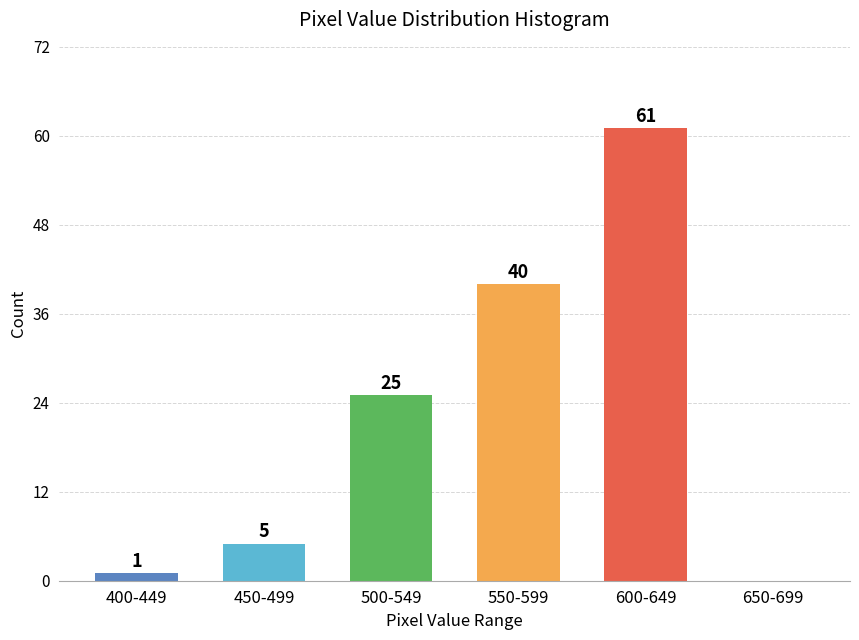

Reading left to right, what are all the values shown in this chart?

400-449=1	450-499=5	500-549=25	550-599=40	600-649=61	650-699=0